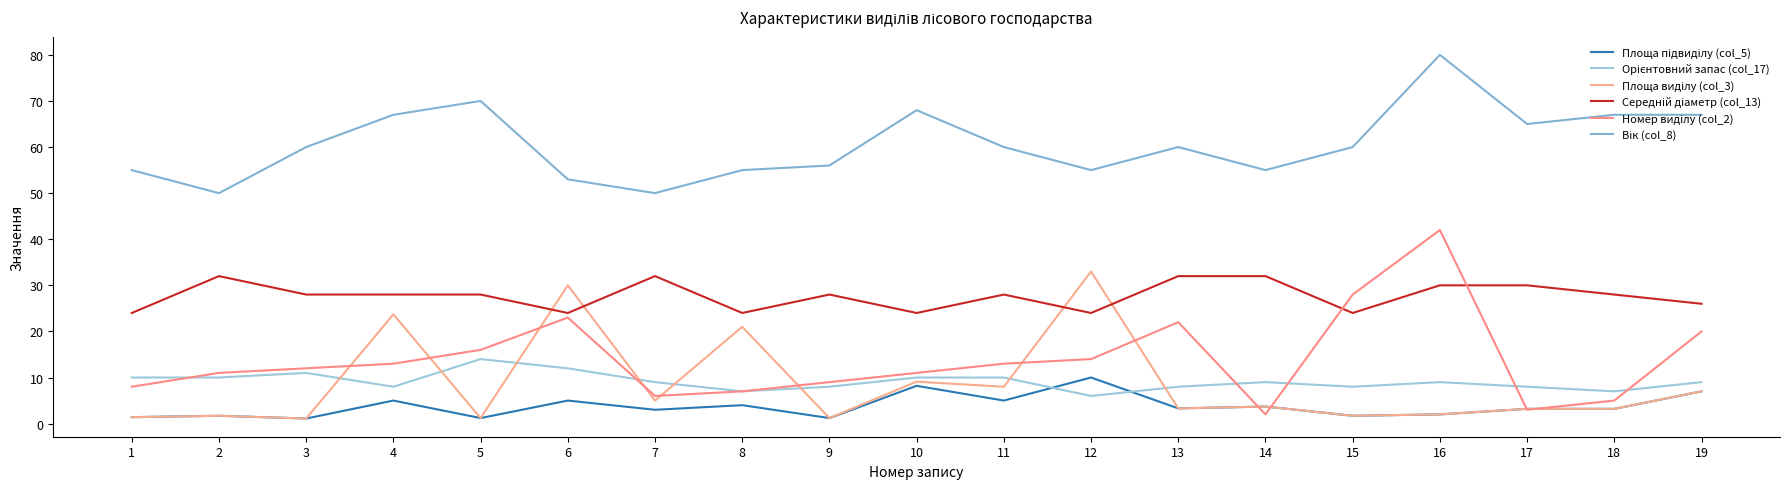

True or false: Площа підвиділу (col_5) and Вік (col_8) intersect in this chart.

False